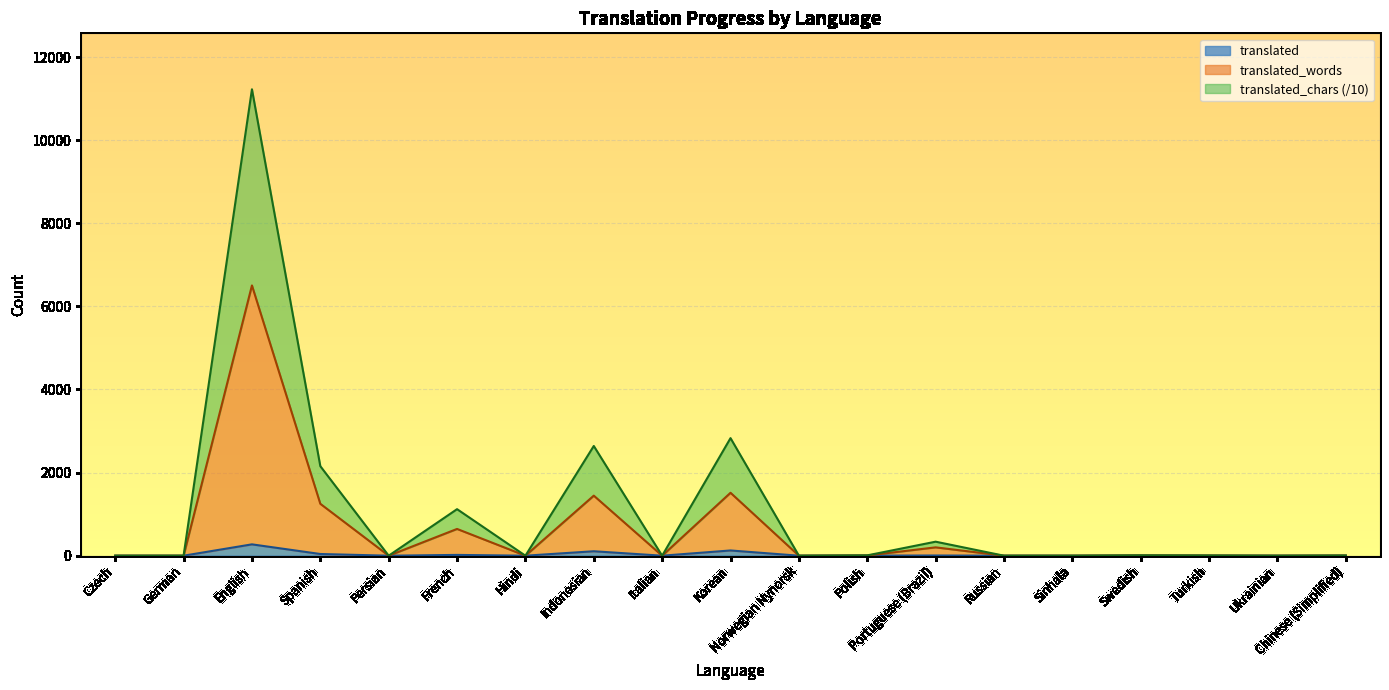

Which has a higher value, German or Swedish?

Swedish